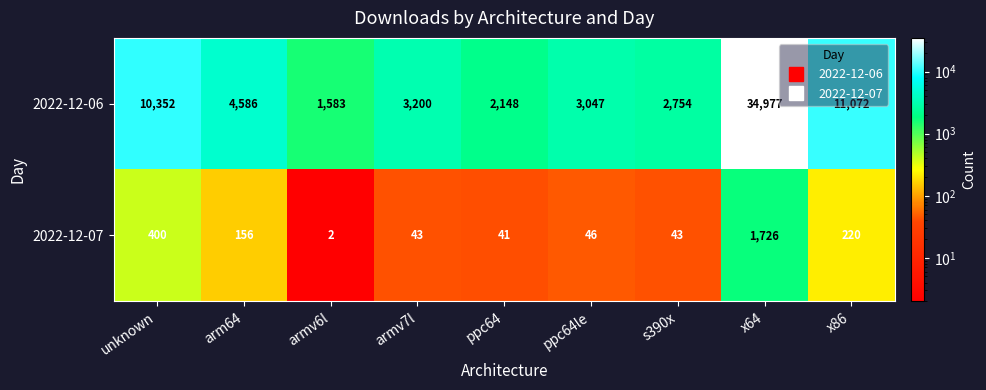

Rank the series by their maximum value, from lowest to highest.

2022-12-07, 2022-12-06